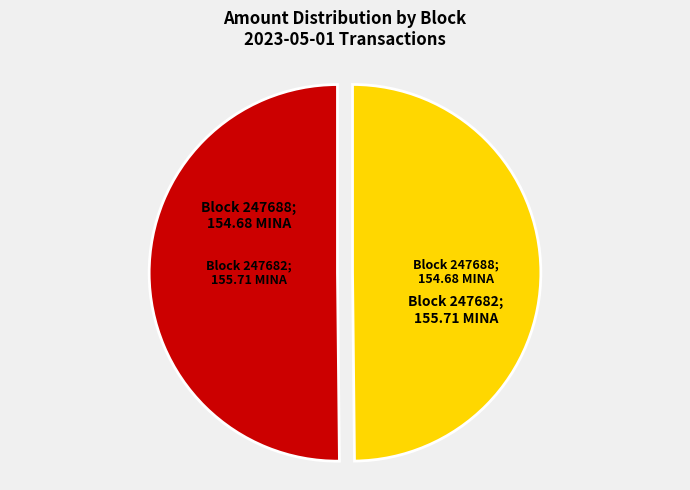

How many slices are in this pie chart?

2